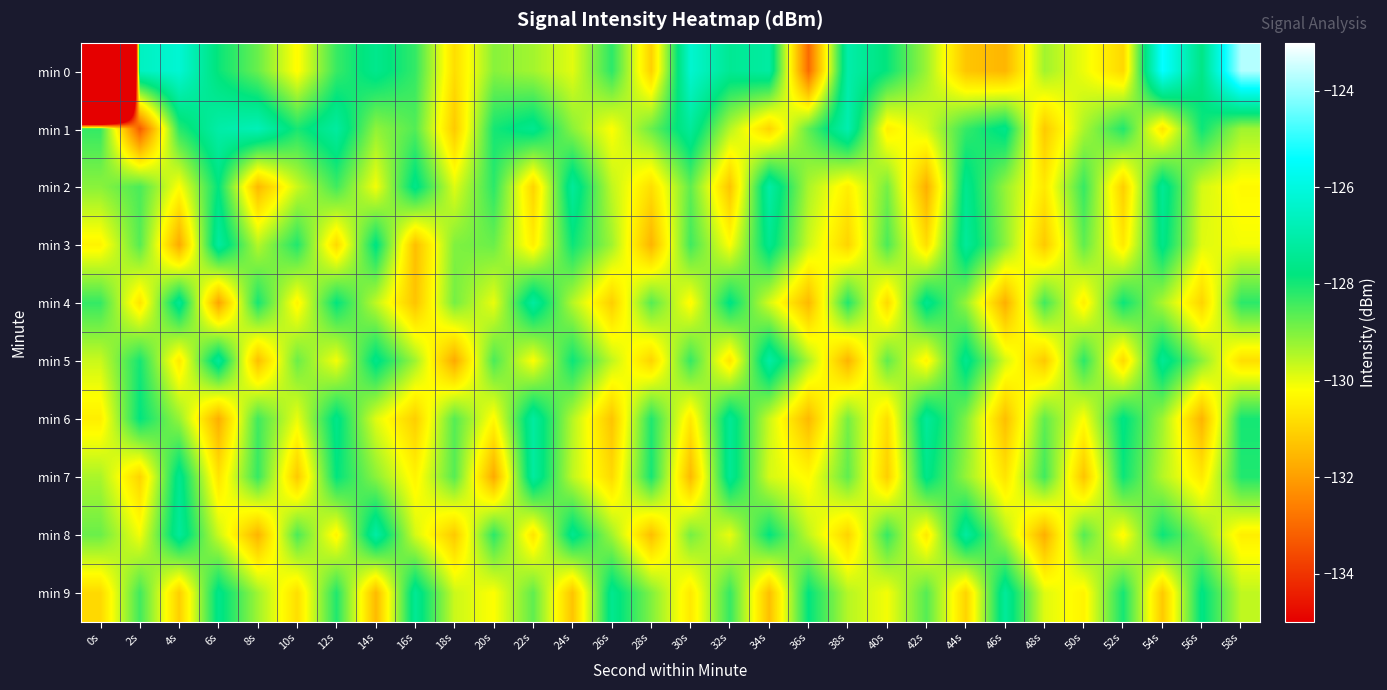

Which has a higher value, 52s or 26s?

26s